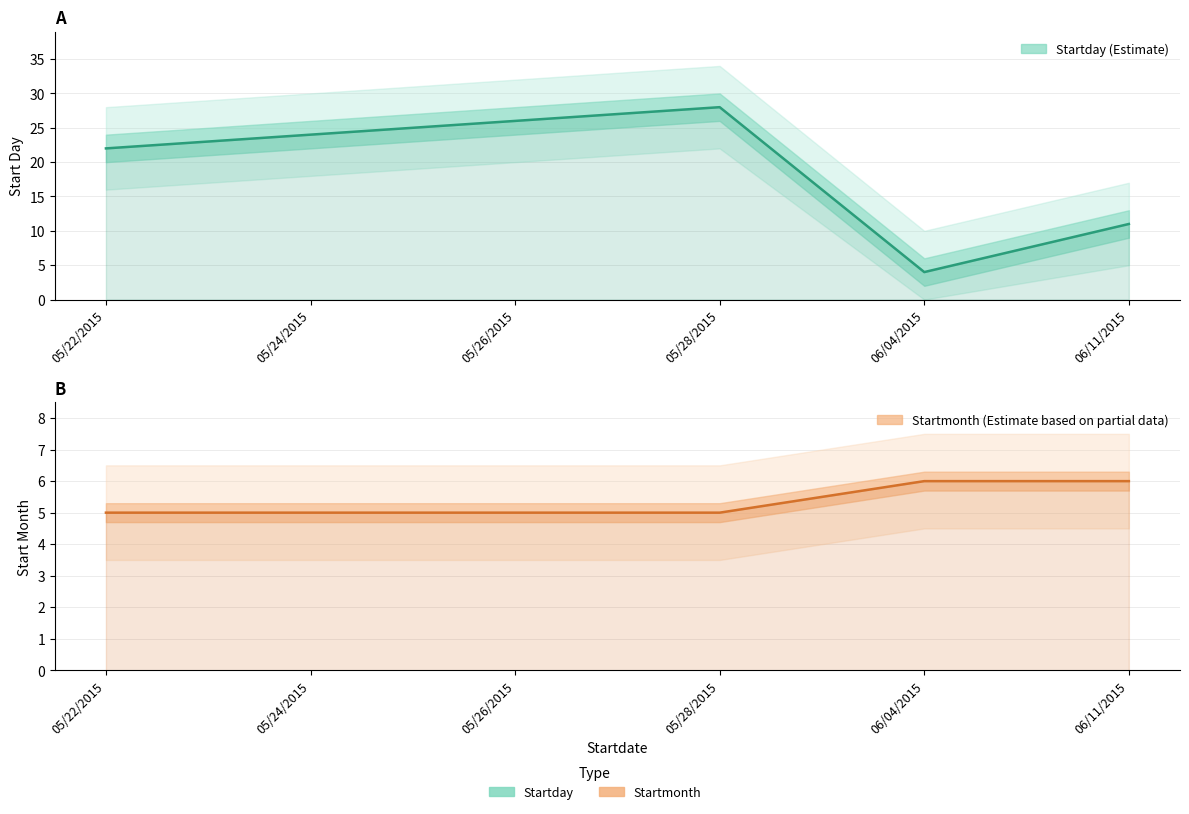

What is the minimum value for Startday?

4